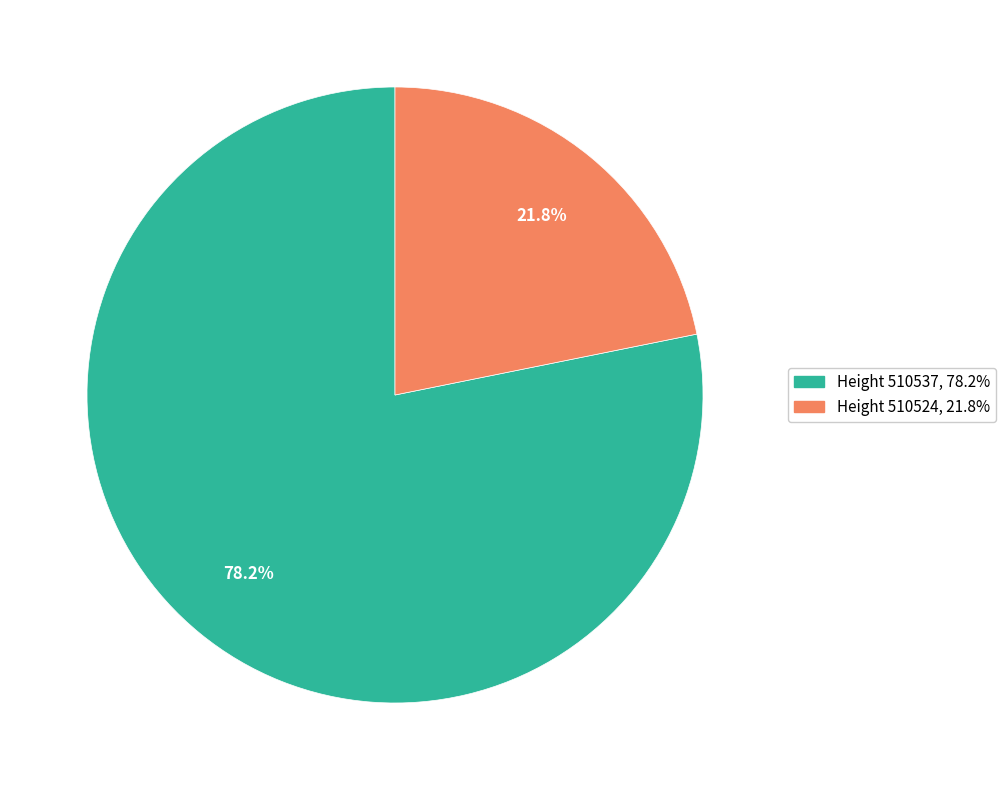

Is there a majority slice in this chart?

Yes